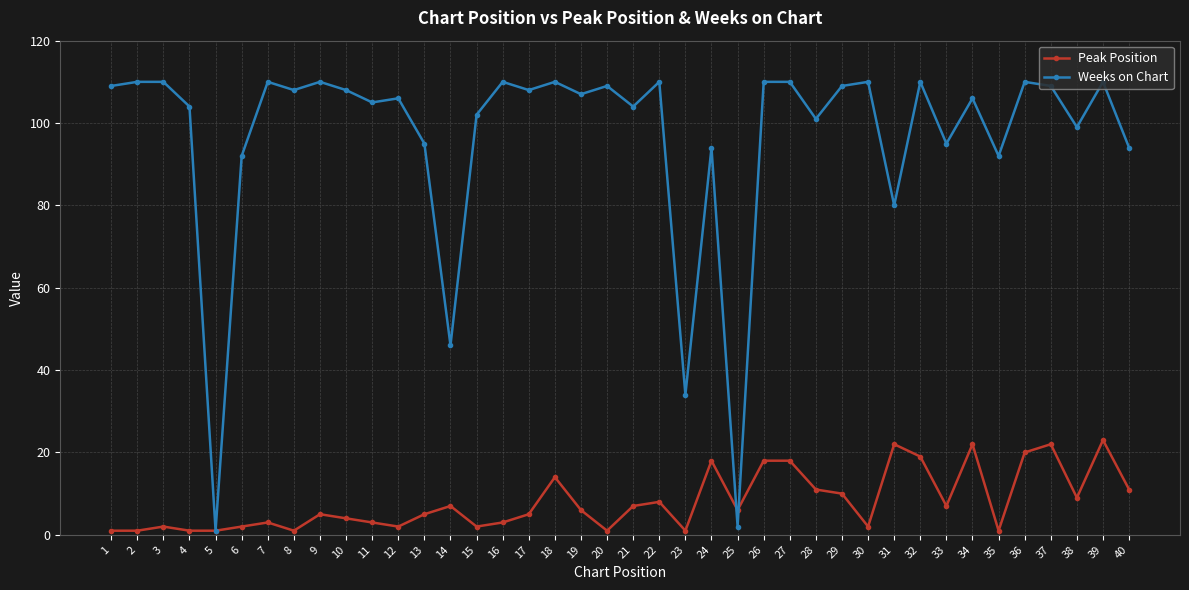

How many lines are shown in the chart?

2